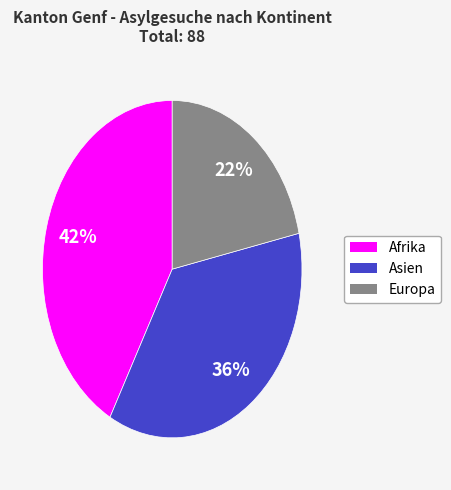

Is it true that Europa is 36% of the pie?

False